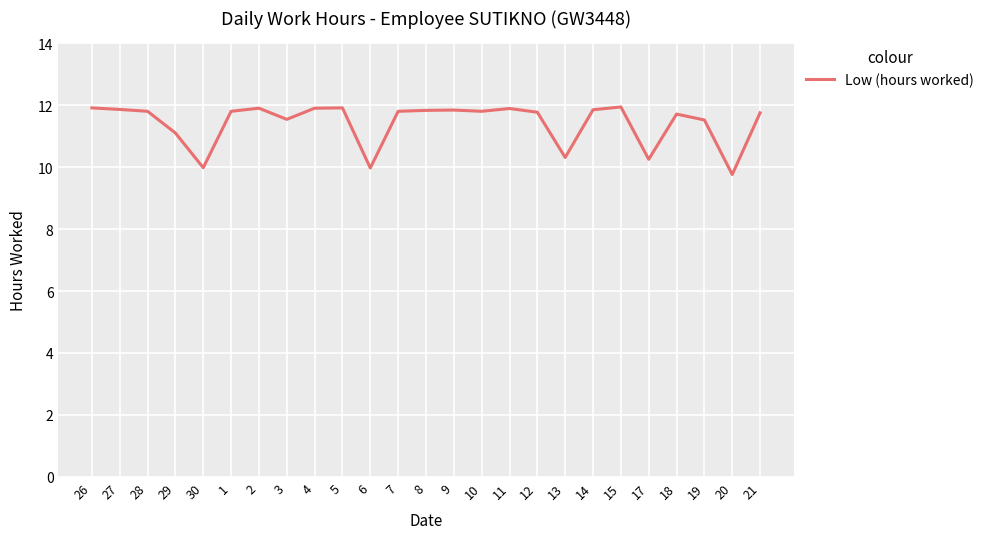

What is the minimum value shown in the chart?

9.8